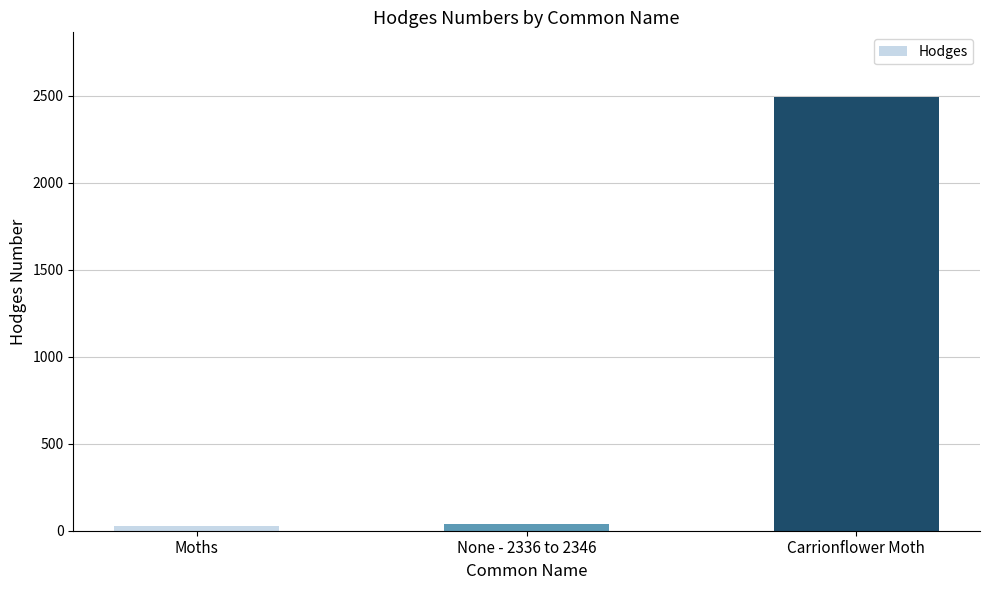

Is it true that the value at Moths is 29.0?

True